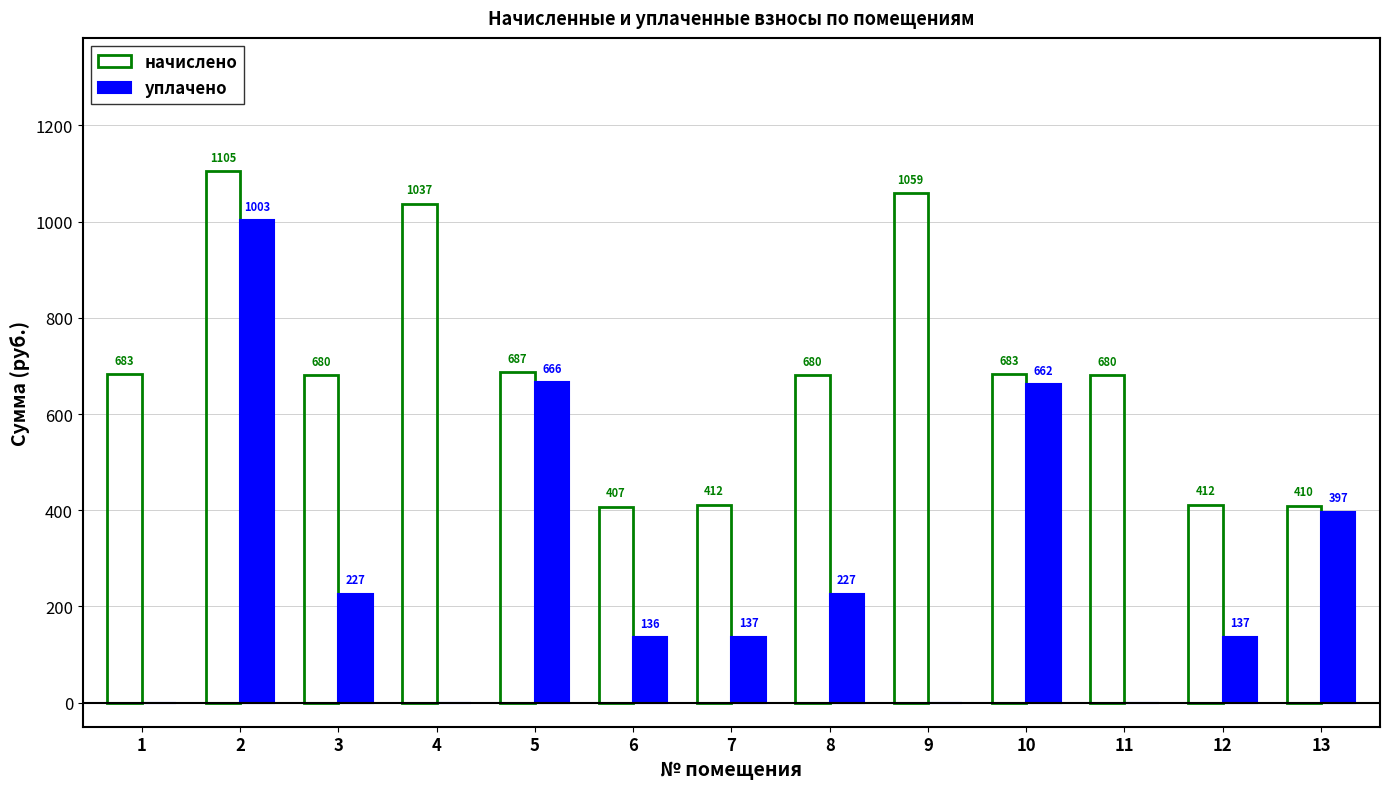

What is the total value across all series at 11?

680.4